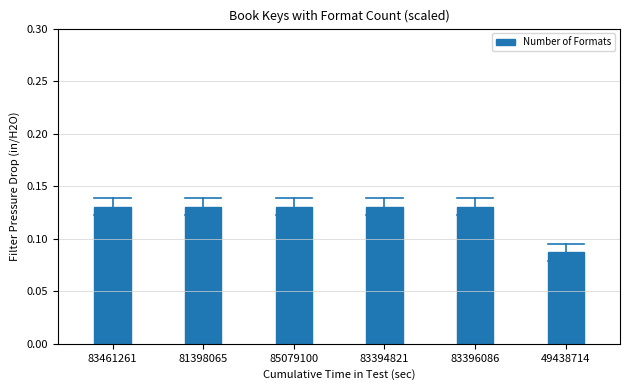

Which label corresponds to the smallest value in the chart?

49438714